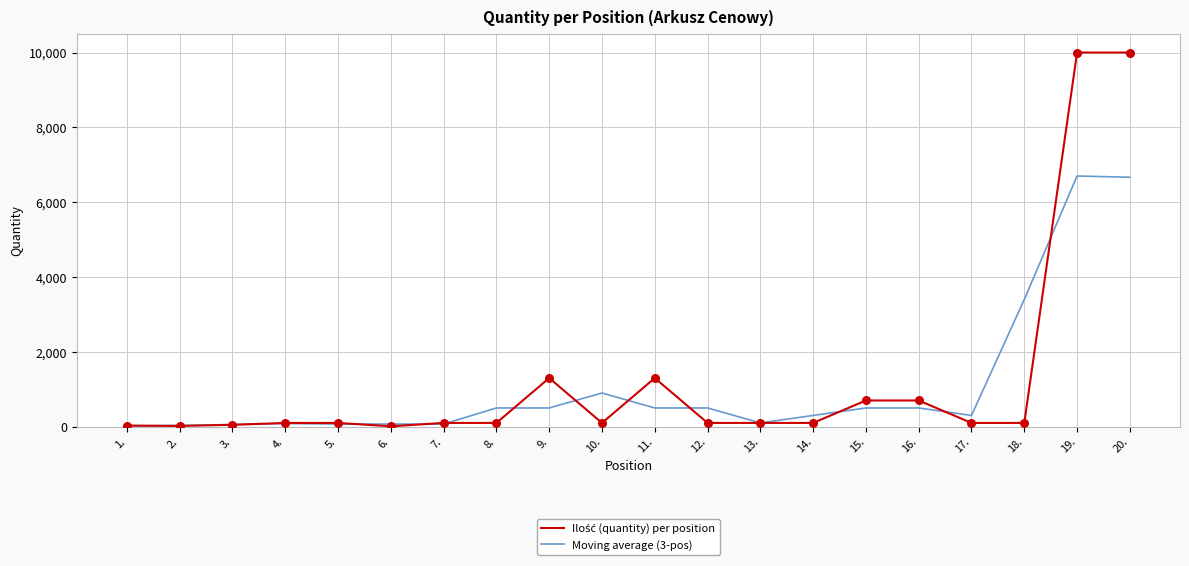

The value of Moving average (3-pos) at 10. is 900.0. True or false?

True